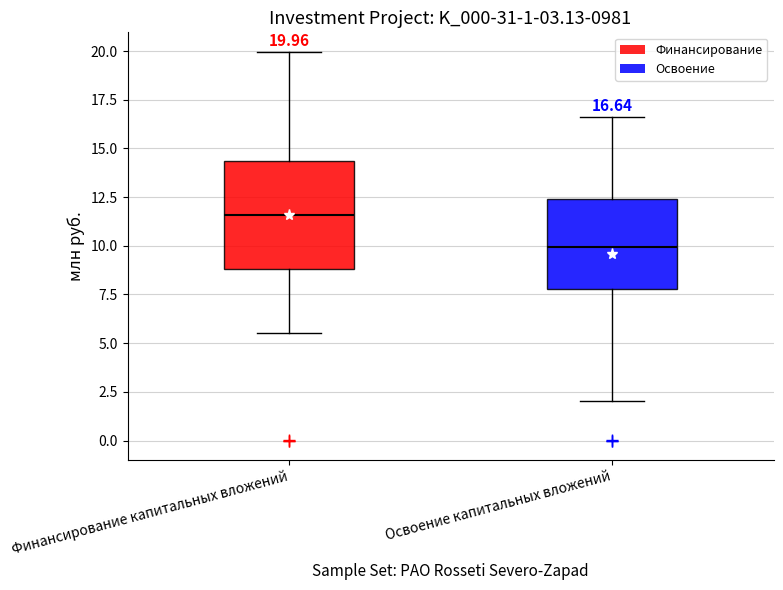

Which box's median line is the highest?

Финансирование капитальных вложений